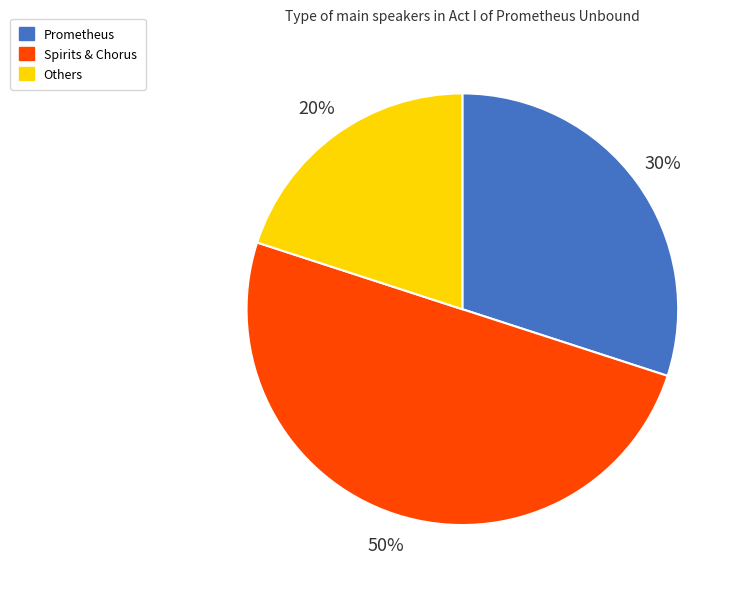

Between Others and Prometheus, which is larger?

Prometheus